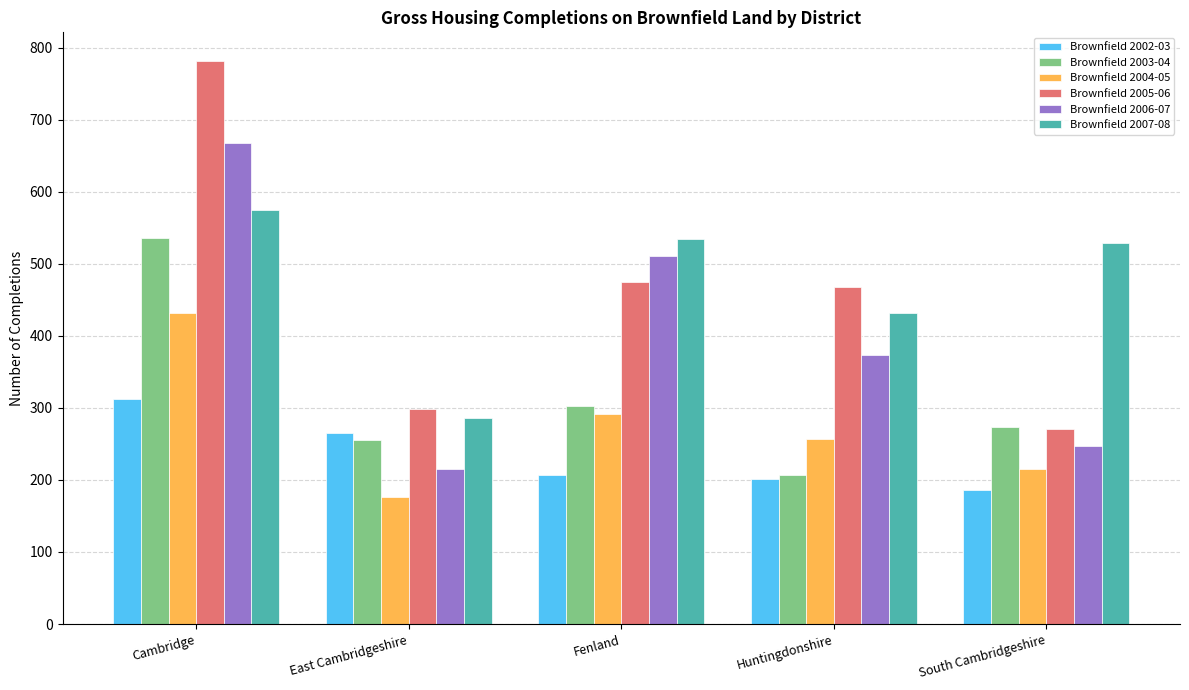

What is the label of the 4th bar from the right?

East Cambridgeshire